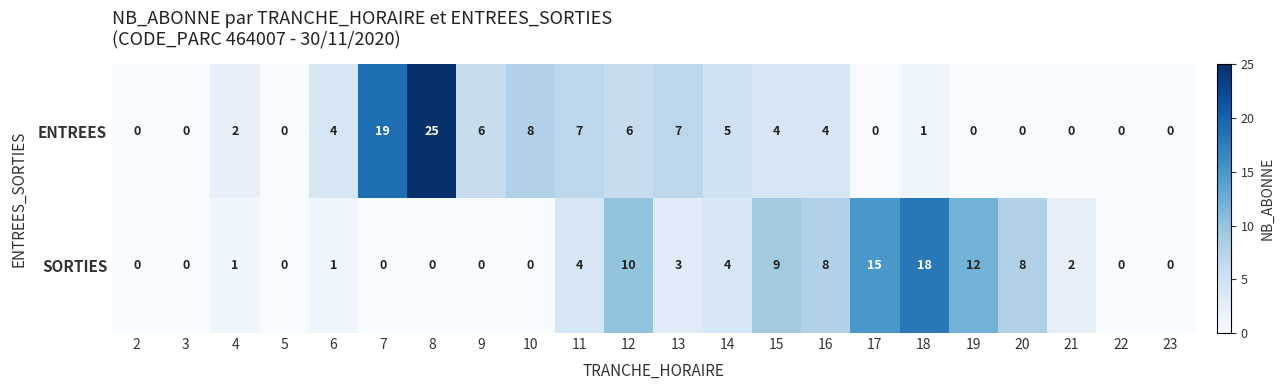

Is it true that ENTREES equals 7 at 16?

False